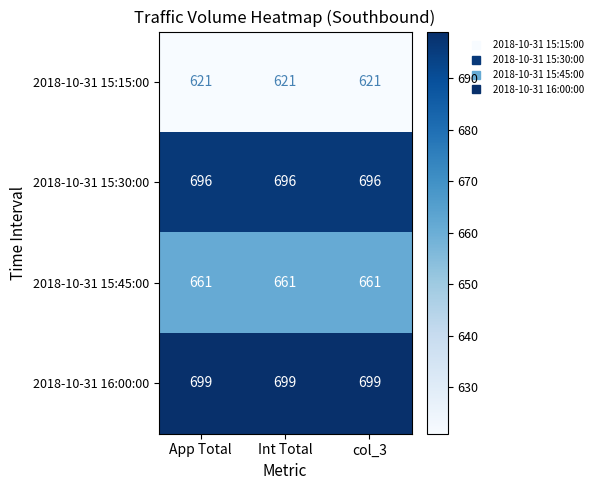

How many data points does each series have?

3